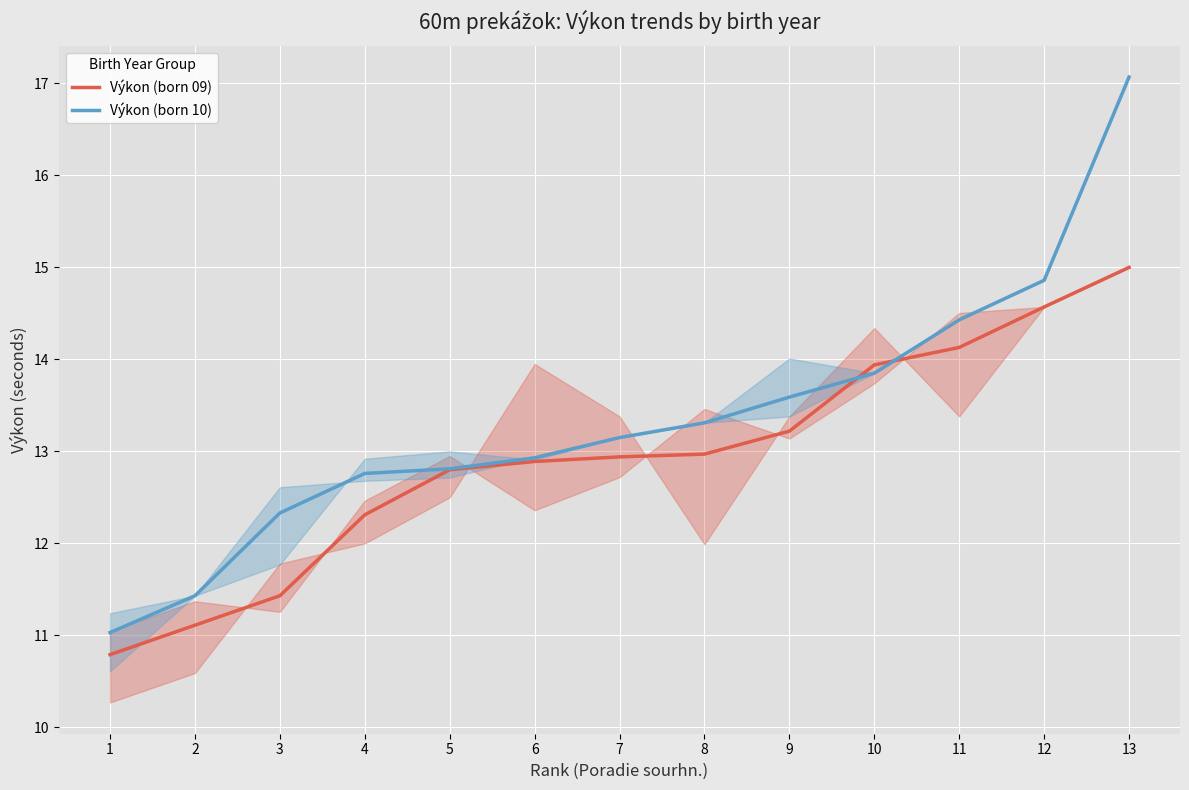

Reading left to right, what are all the values shown in this chart?

Výkon (born 09): 1=10.8	2=11.1	3=11.4	4=12.3	5=12.8	6=12.9	7=12.9	8=13.0	9=13.2	10=13.9	11=14.1	12=14.6	13=15.0
Výkon (born 10): 1=11.0	2=11.4	3=12.3	4=12.8	5=12.8	6=12.9	7=13.2	8=13.3	9=13.6	10=13.8	11=14.4	12=14.9	13=17.1